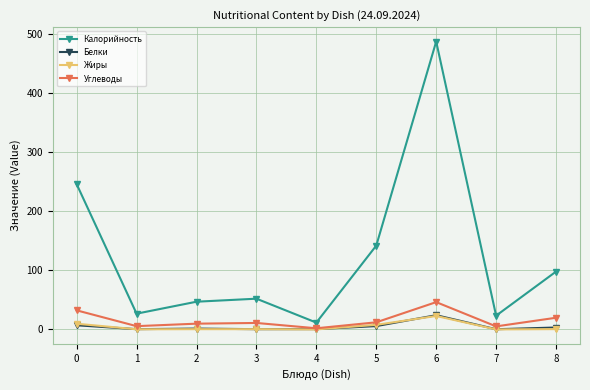

What is the maximum value for Калорийность?

486.5